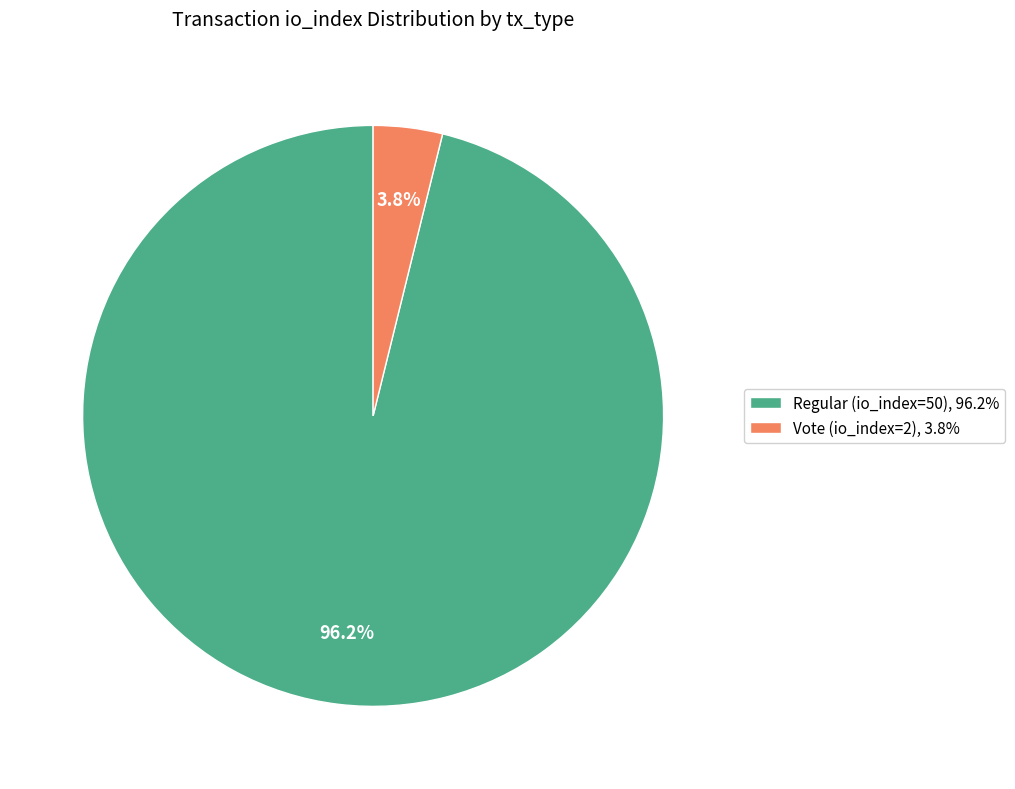

Count the number of slices in the pie.

2